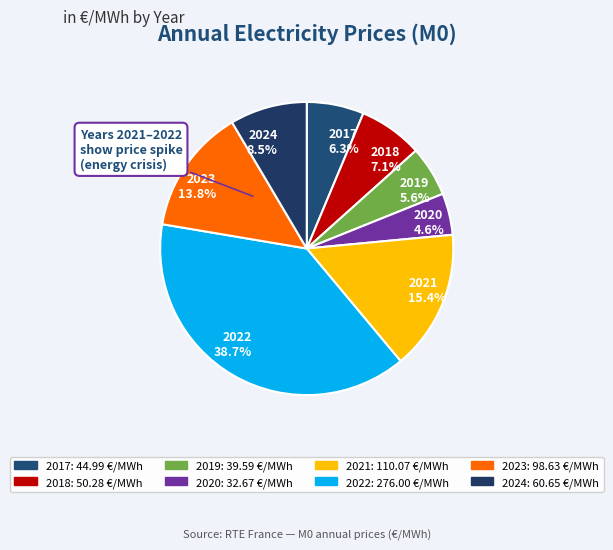

How many slices are in this pie chart?

8